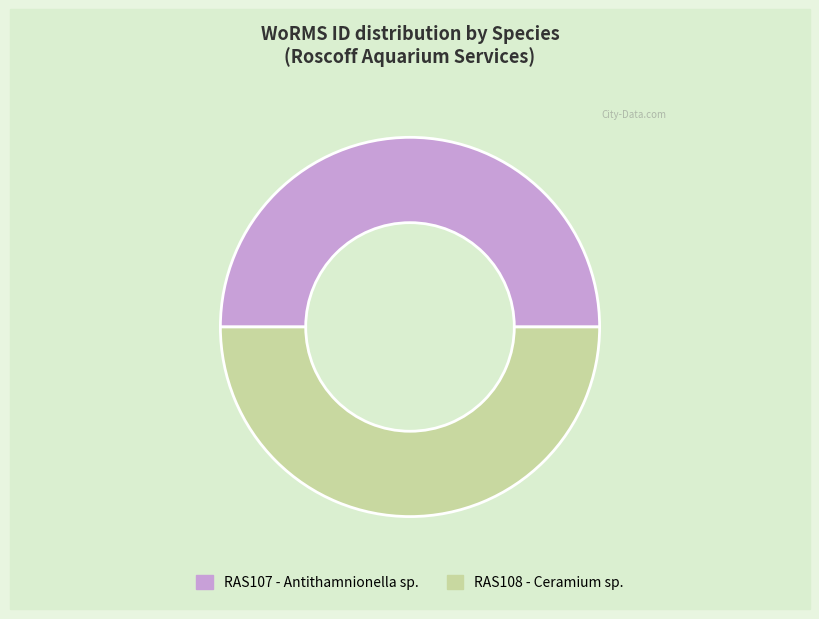

True or false: RAS107 - Antithamnionella sp. accounts for 39% of the total.

False